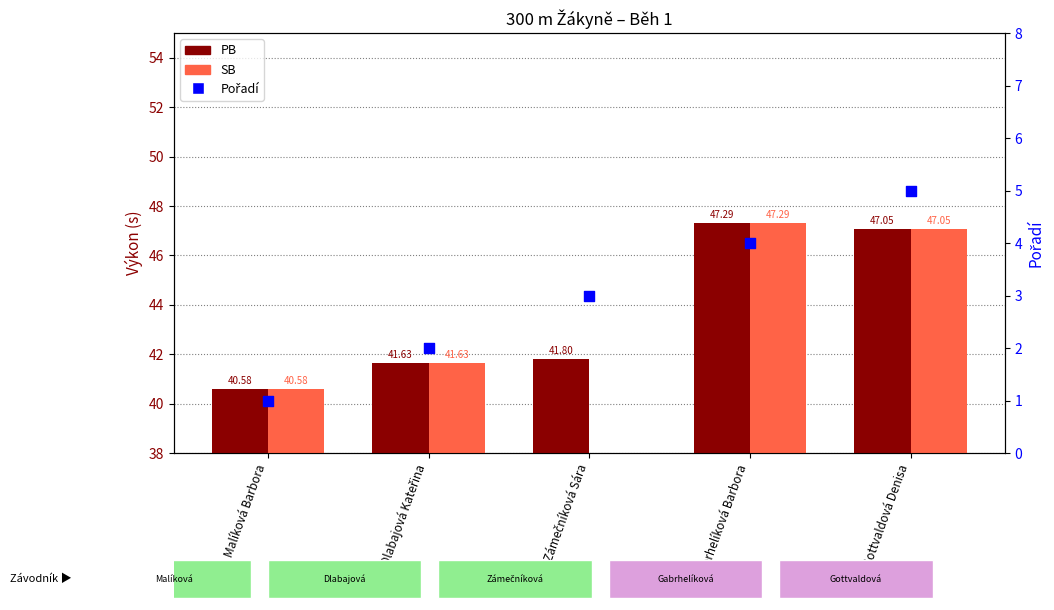

What are all the series names shown in the legend?

PB, SB, Pořadí